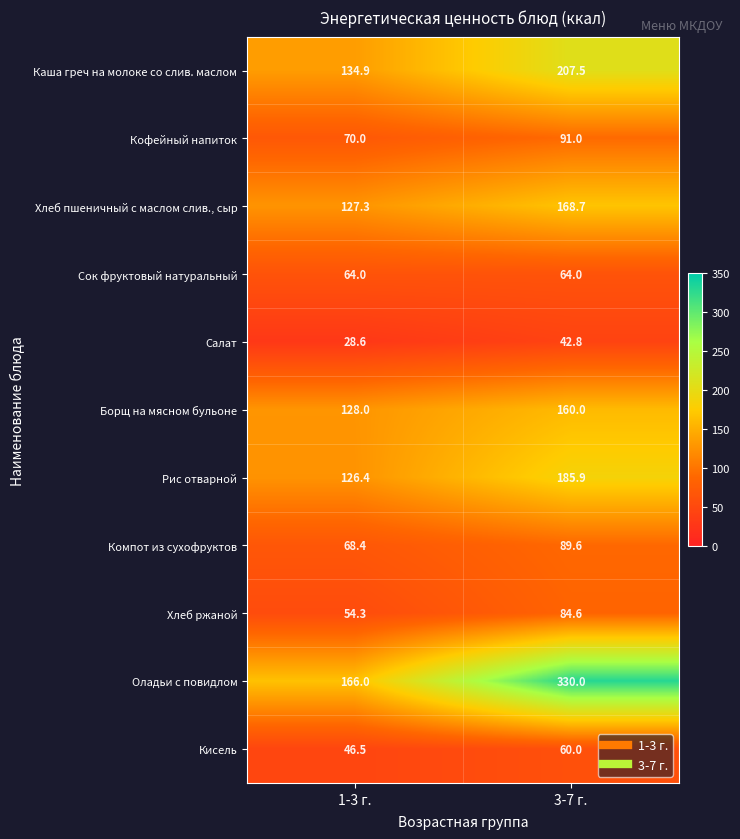

Count the number of data series in this chart.

11